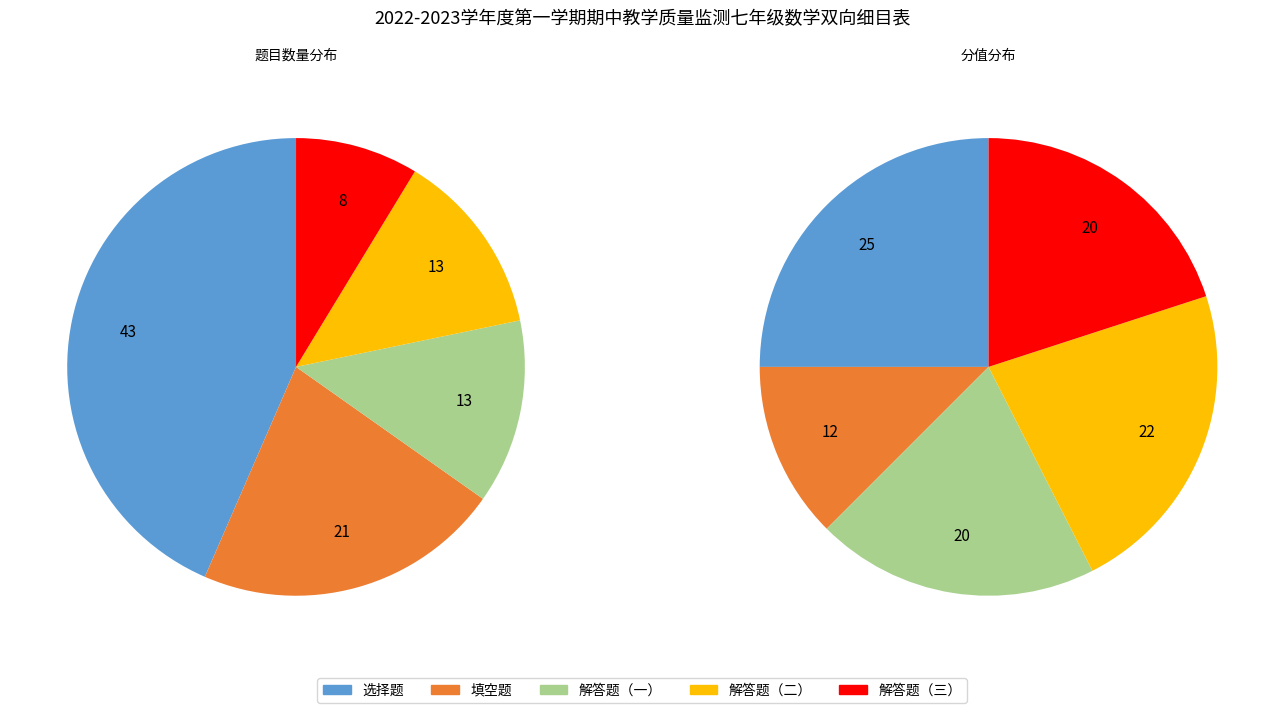

Rank the categories by value from highest to lowest.

选择题, 填空题, 解答题（一）, 解答题（二）, 解答题（三）